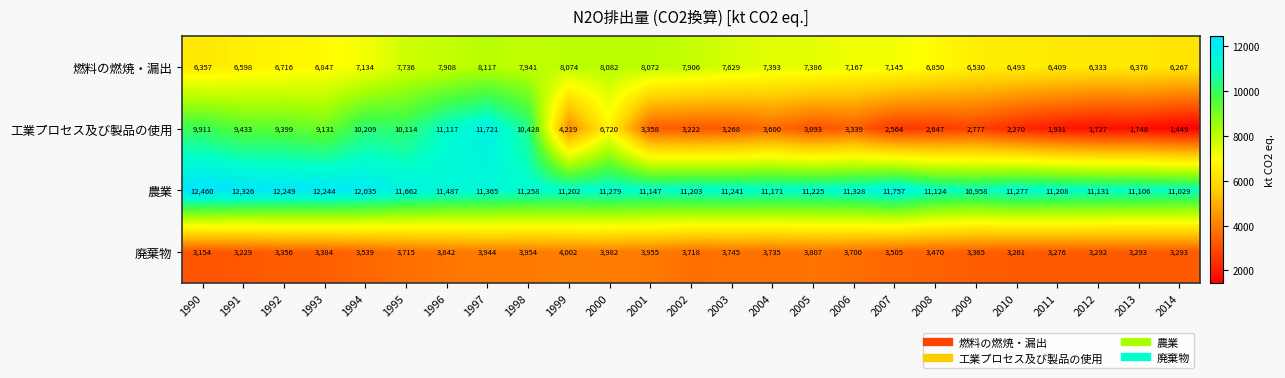

Where does the 燃料の燃焼・漏出 series first go above 7145?

1995